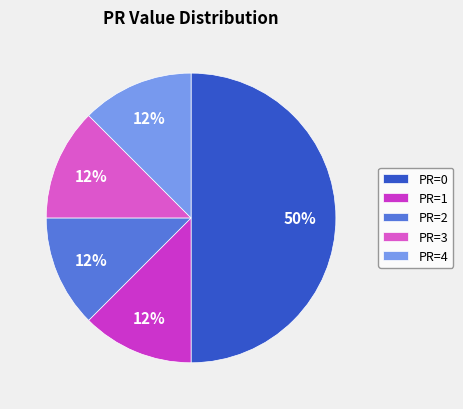

How many segments does this pie chart have?

5